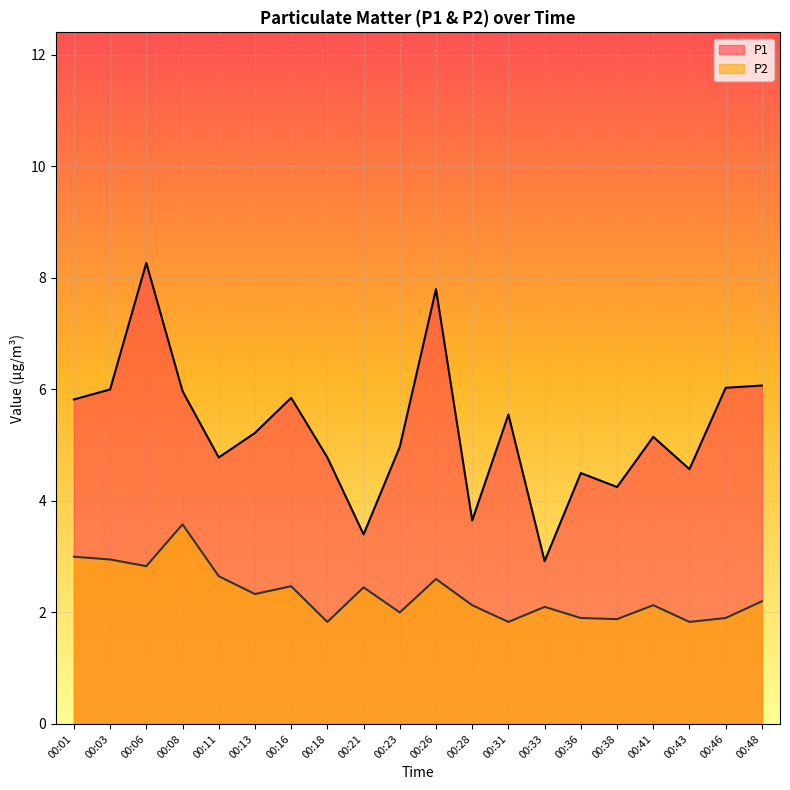

Reading right to left, what are all the values shown in this chart?

P1: 6.1	6.0	4.6	5.2	4.2	4.5	2.9	5.5	3.6	7.8	5.0	3.4	4.8	5.8	5.2	4.8	6.0	8.3	6.0	5.8
P2: 2.2	1.9	1.8	2.1	1.9	1.9	2.1	1.8	2.1	2.6	2.0	2.5	1.8	2.5	2.3	2.6	3.6	2.8	3.0	3.0